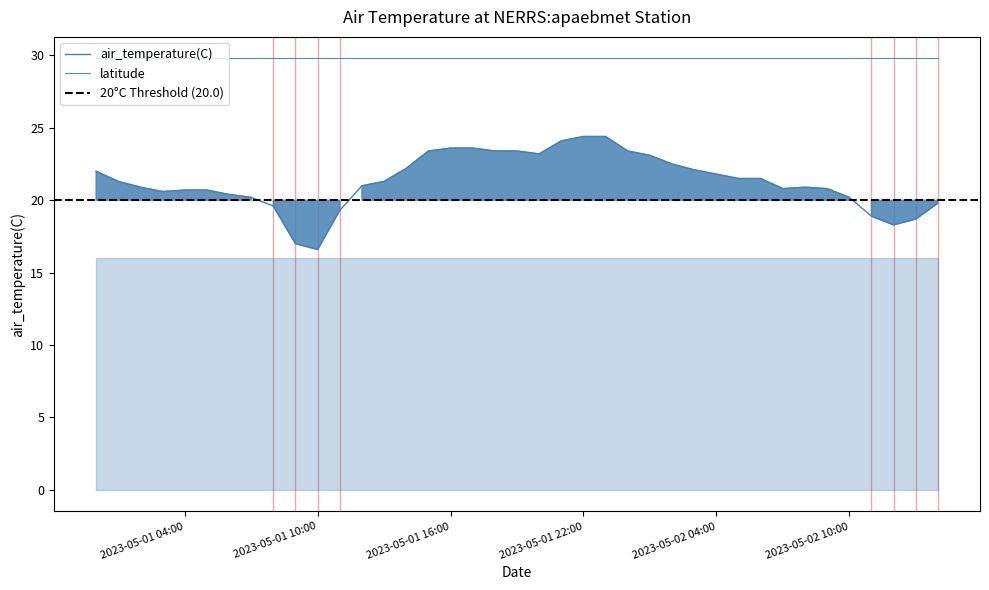

What is the average value?

21.3